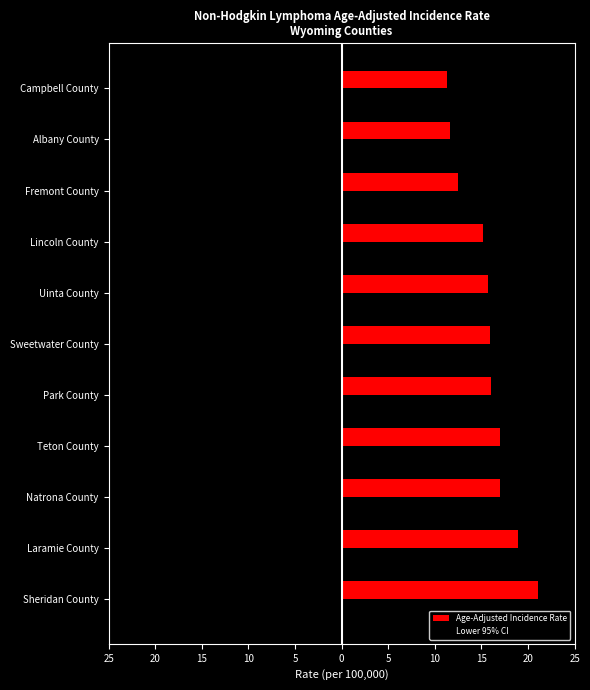

What is the sum of all Lower 95% CI values?

-116.2